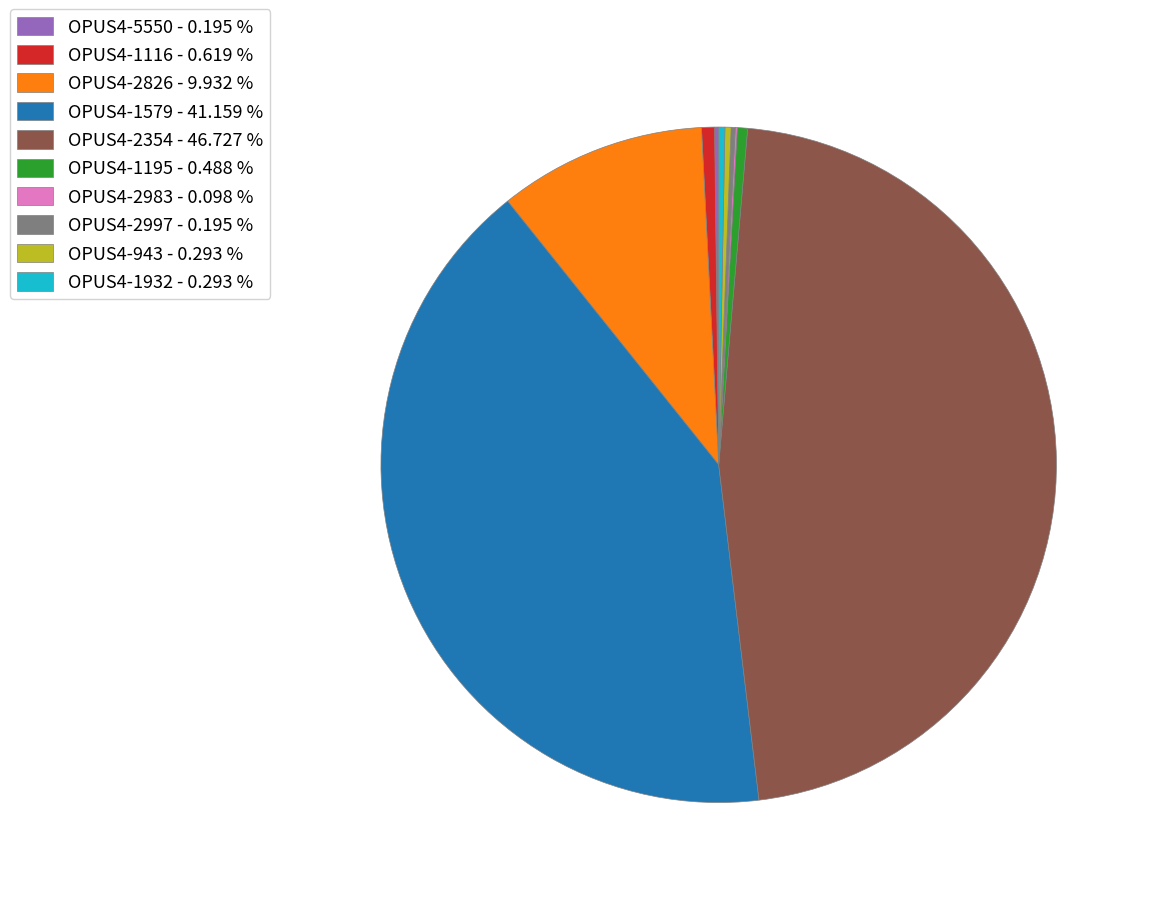

Which has a higher value, OPUS4-1579 or OPUS4-1116?

OPUS4-1579